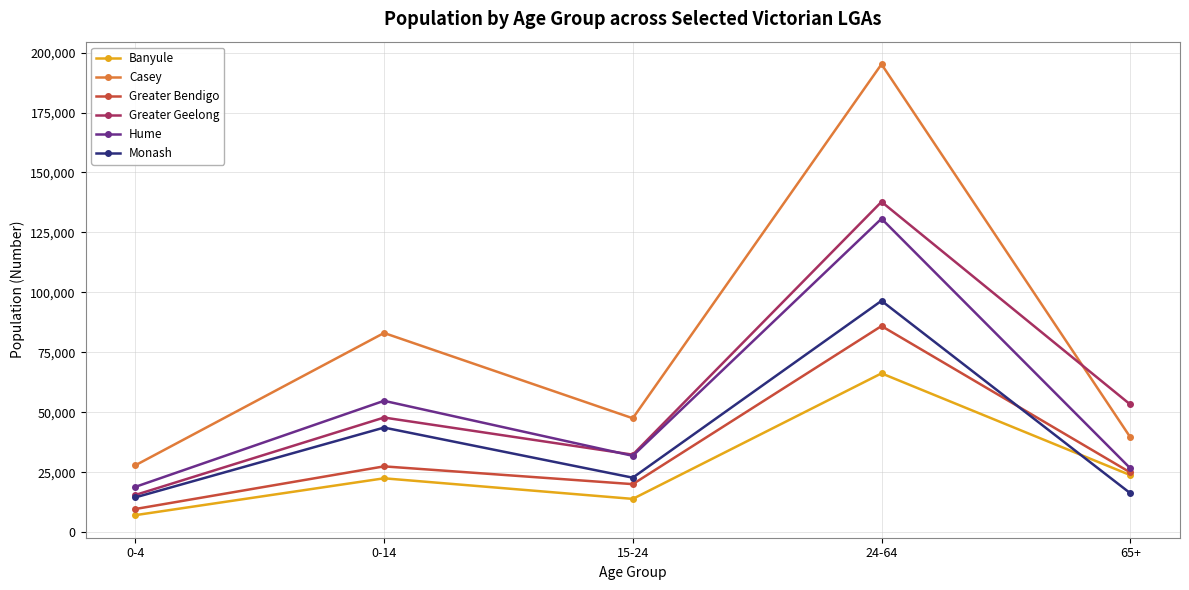

List the labels in order of Casey value, smallest first.

0-4, 65+, 15-24, 0-14, 24-64